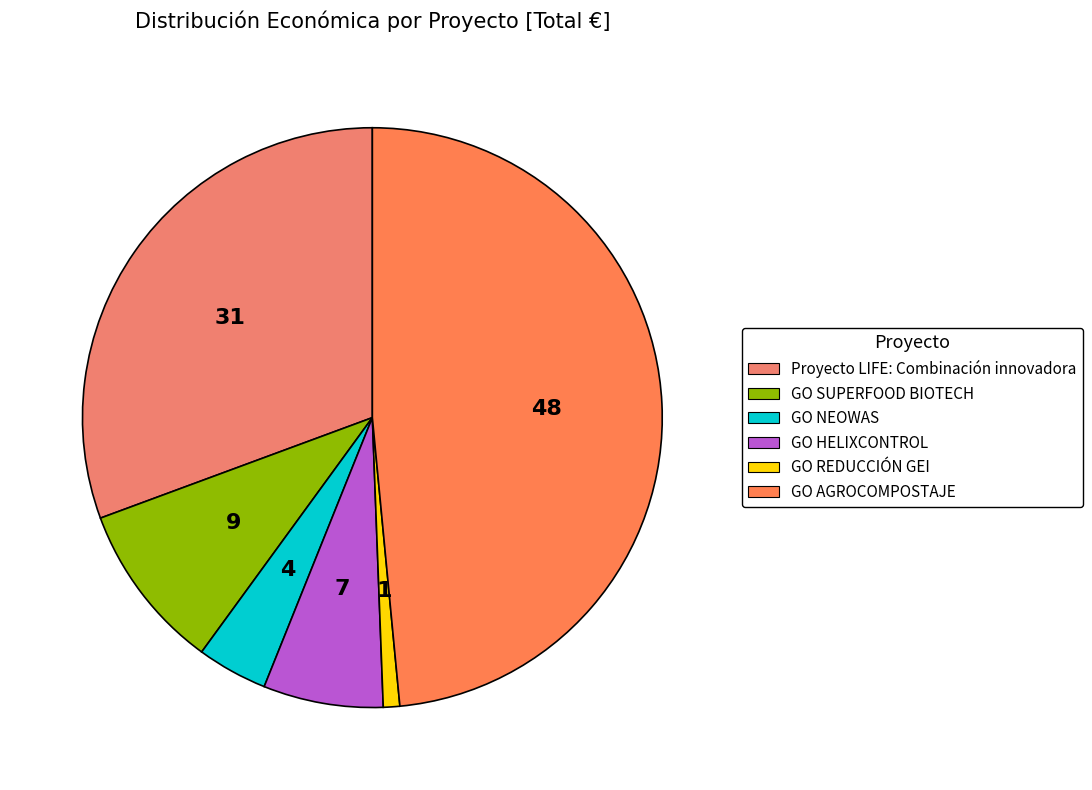

To the nearest percent, what percentage of the pie is GO AGROCOMPOSTAJE?

48%